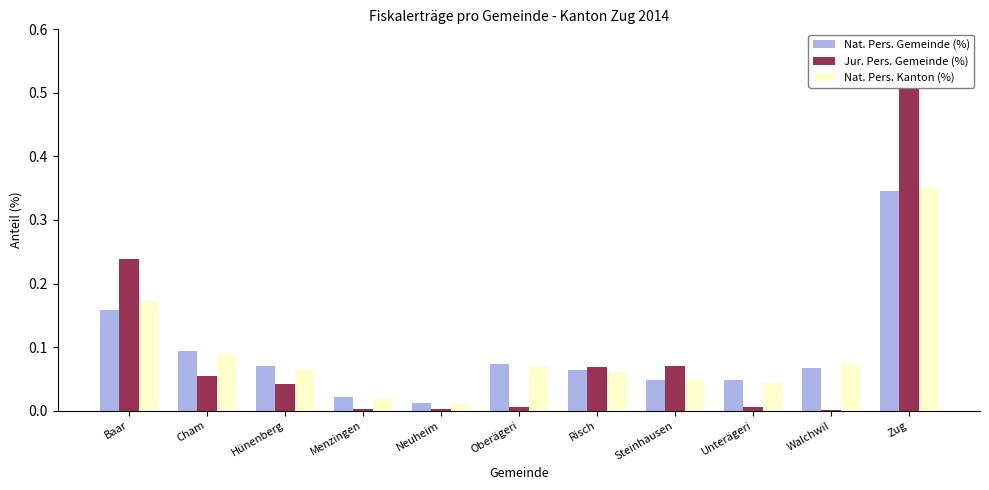

Which series changed the most between Cham and Oberägeri?

Jur. Pers. Gemeinde (%)